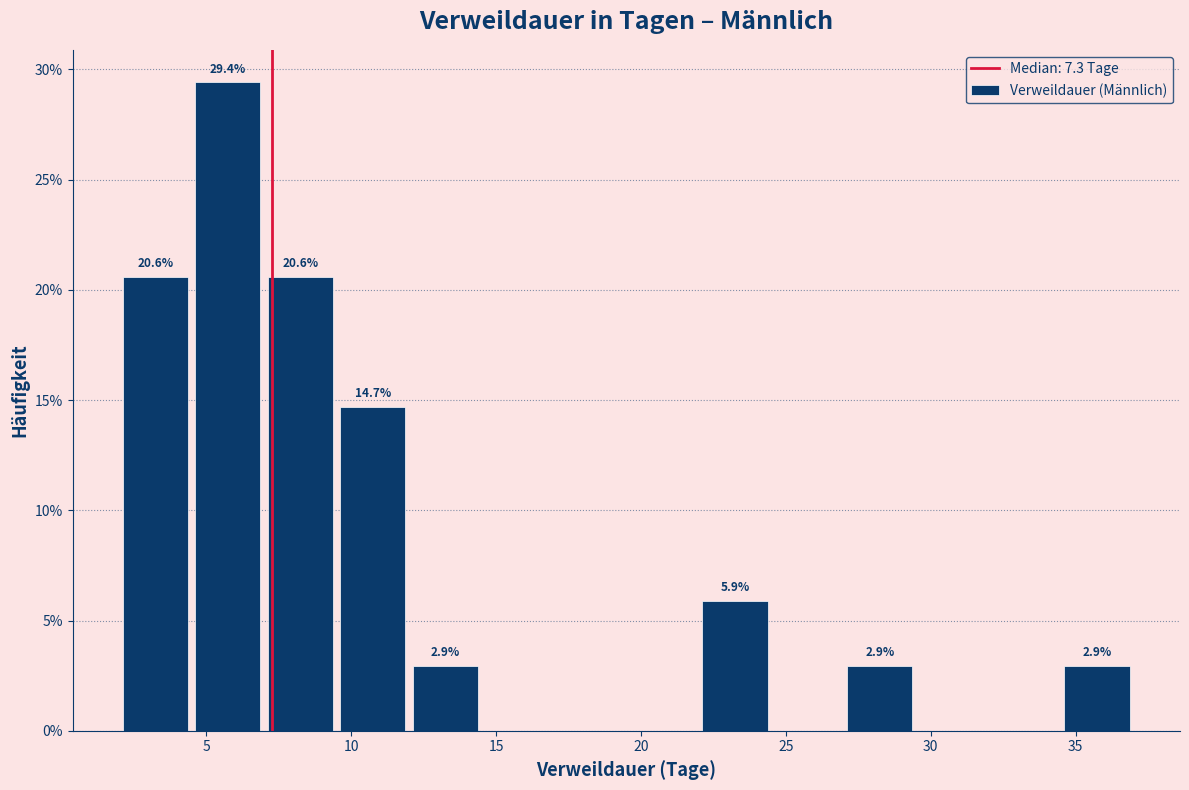

Which range on the x-axis has the tallest bar?

4.5 to 7.0